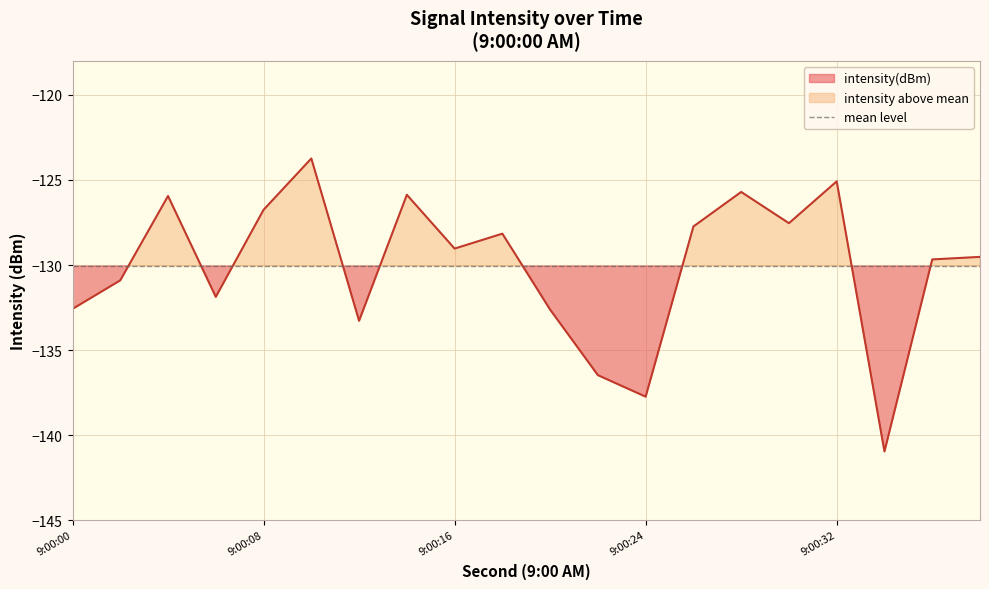

Where is the first local minimum?

6